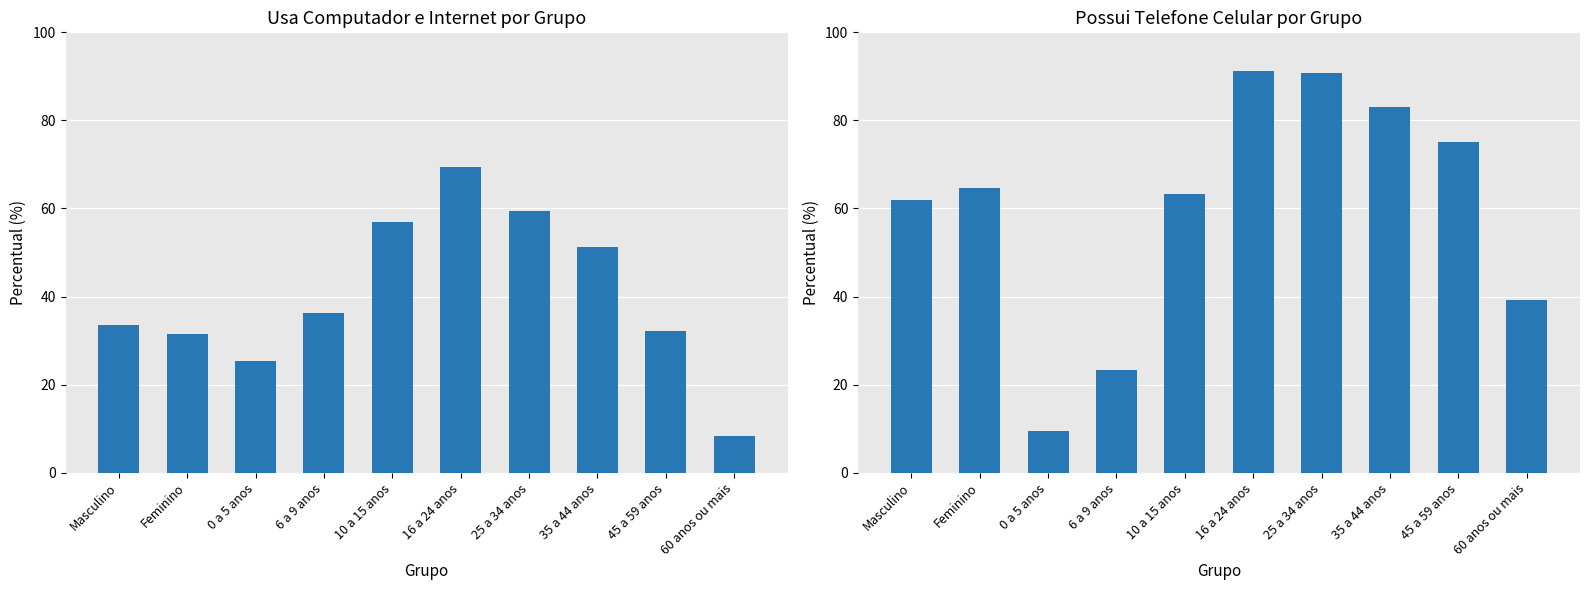

How many bars are there in total?

20